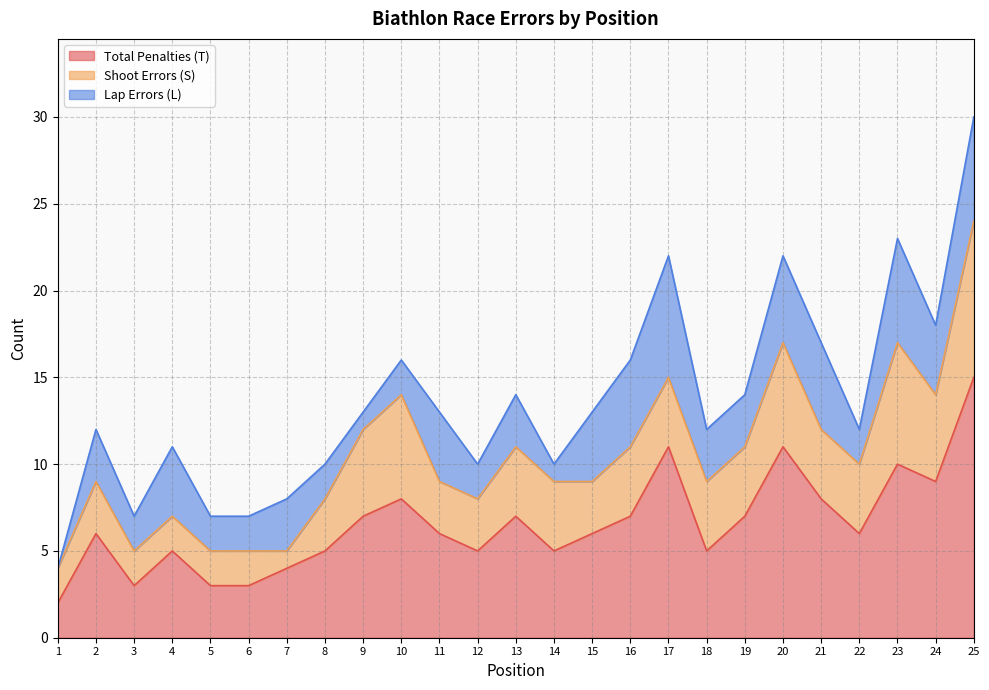

At which category does Total Penalties (T) reach its first local valley?

3